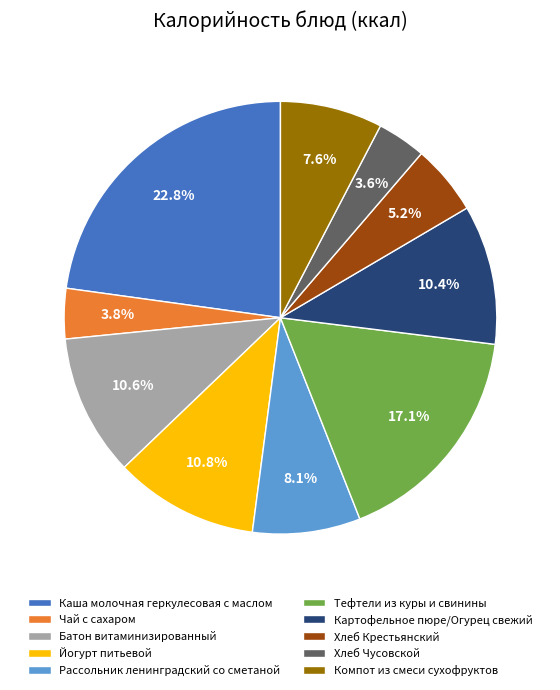

Is there any slice that represents more than half of the pie?

No